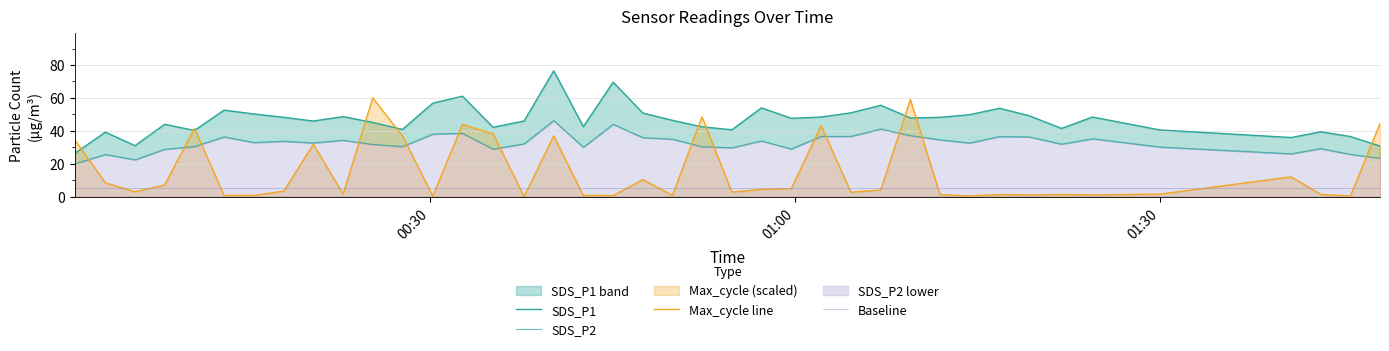

What is the highest value of the Baseline series?

5.0